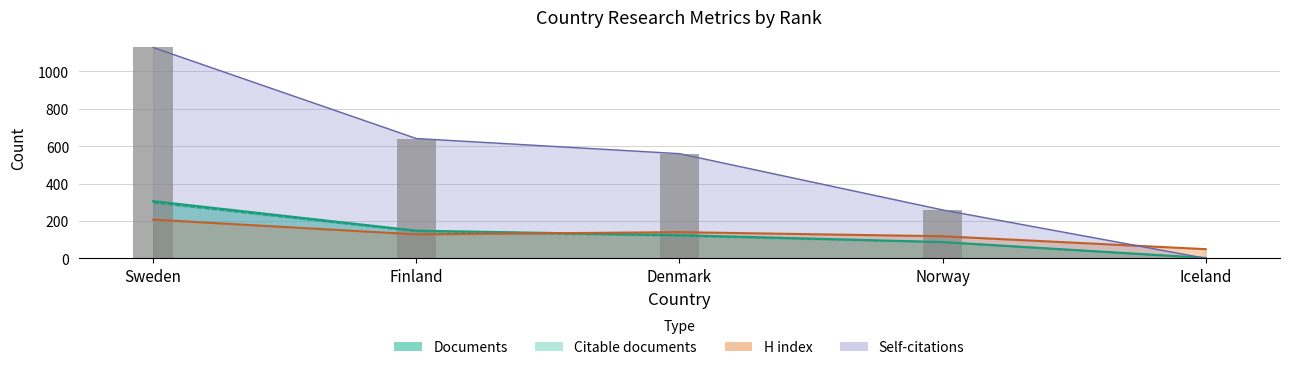

What is the minimum value for Citable documents?

2